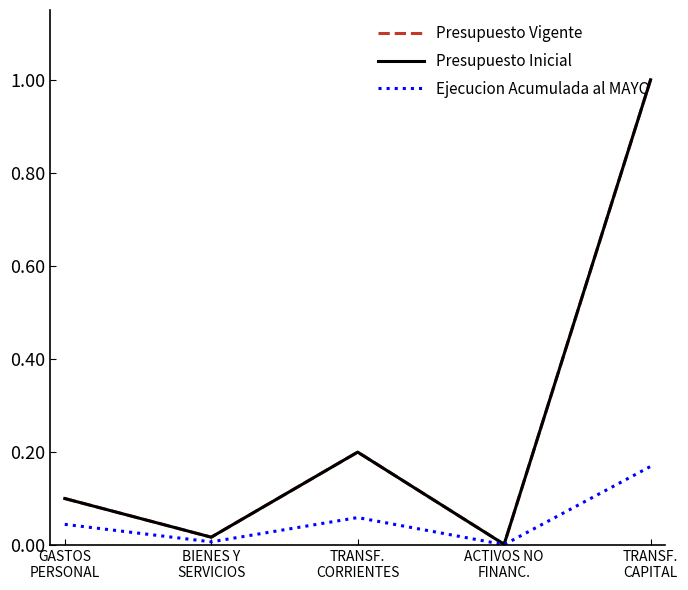

Does the chart display data point markers on the line(s)?

No